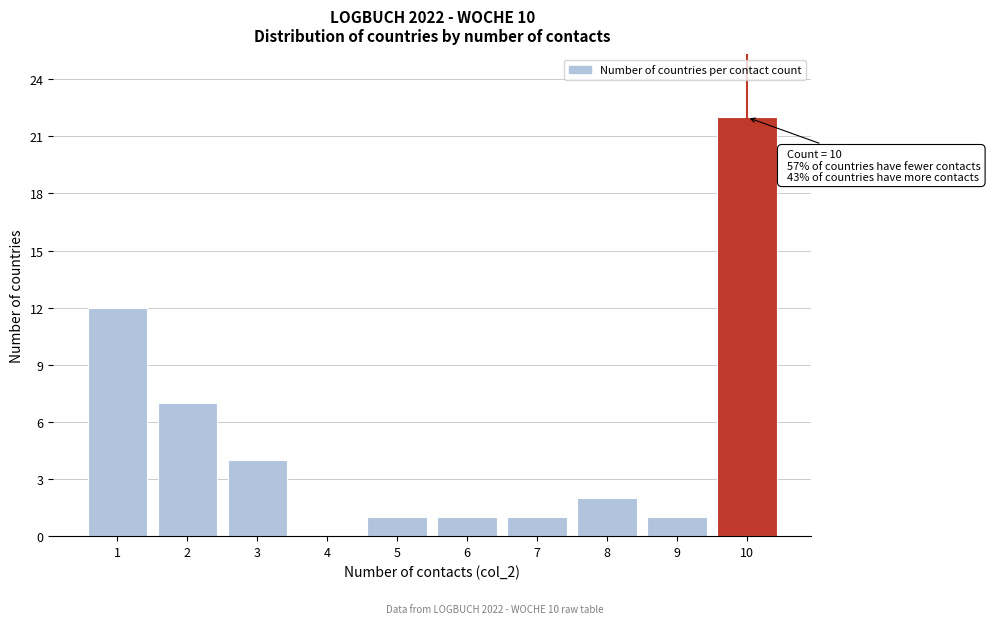

Reading right to left, transcribe all the data shown in this chart.

10=22	9=1	8=2	7=1	6=1	5=1	4=0	3=4	2=7	1=12